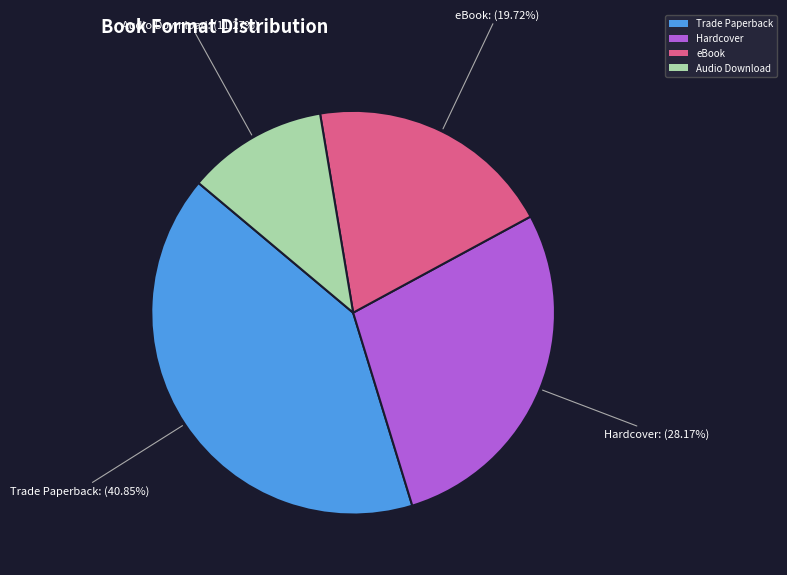

How many slices are in this pie chart?

4